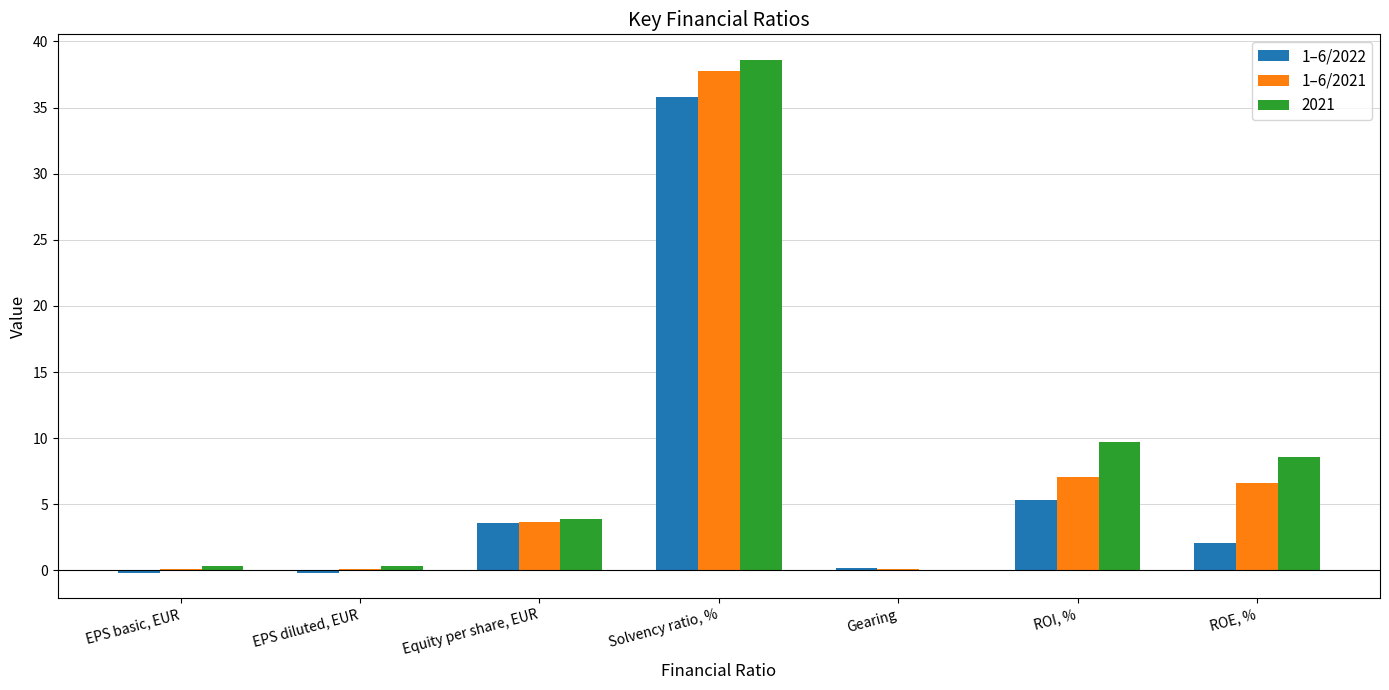

What is the maximum value for 1–6/2021?

37.8